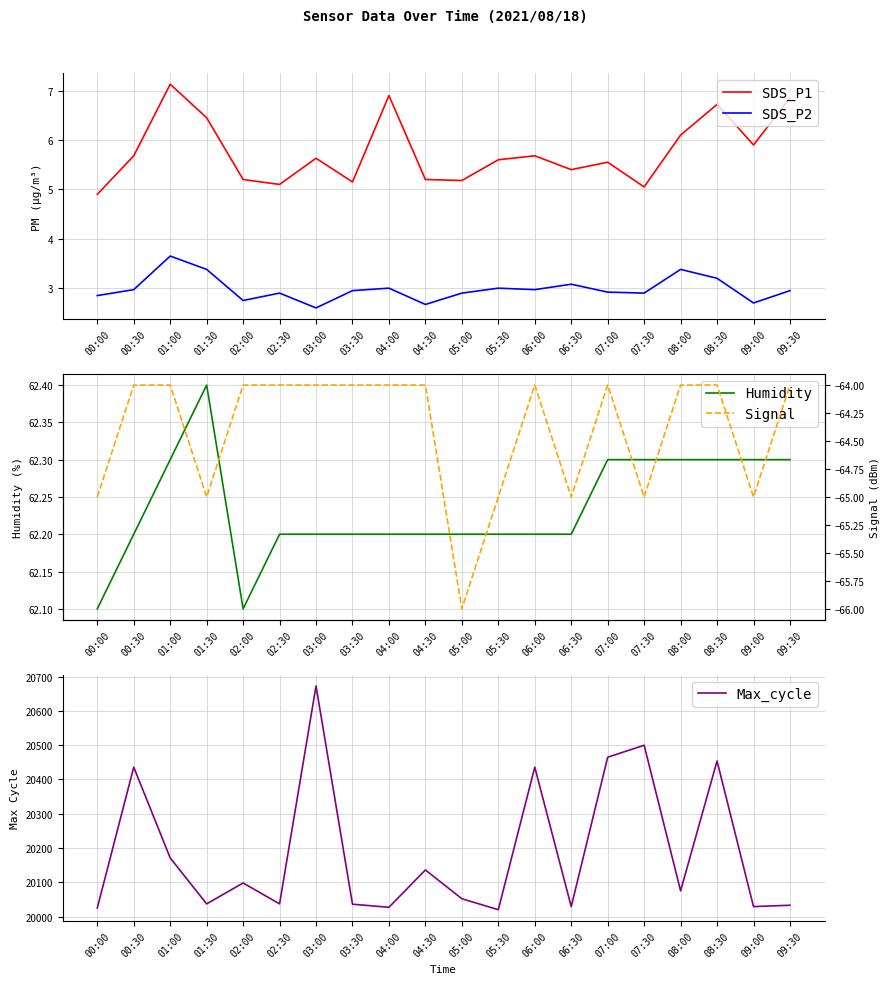

What is the sum of the Max_cycle values at 05:30 and 00:00?

40045